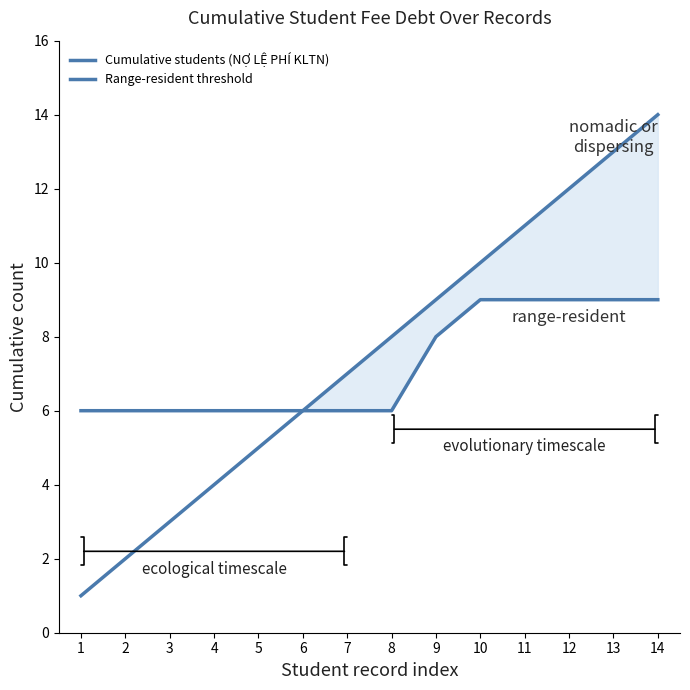

Which series has the largest total across all categories?

Cumulative students (NỢ LỆ PHÍ KLTN)